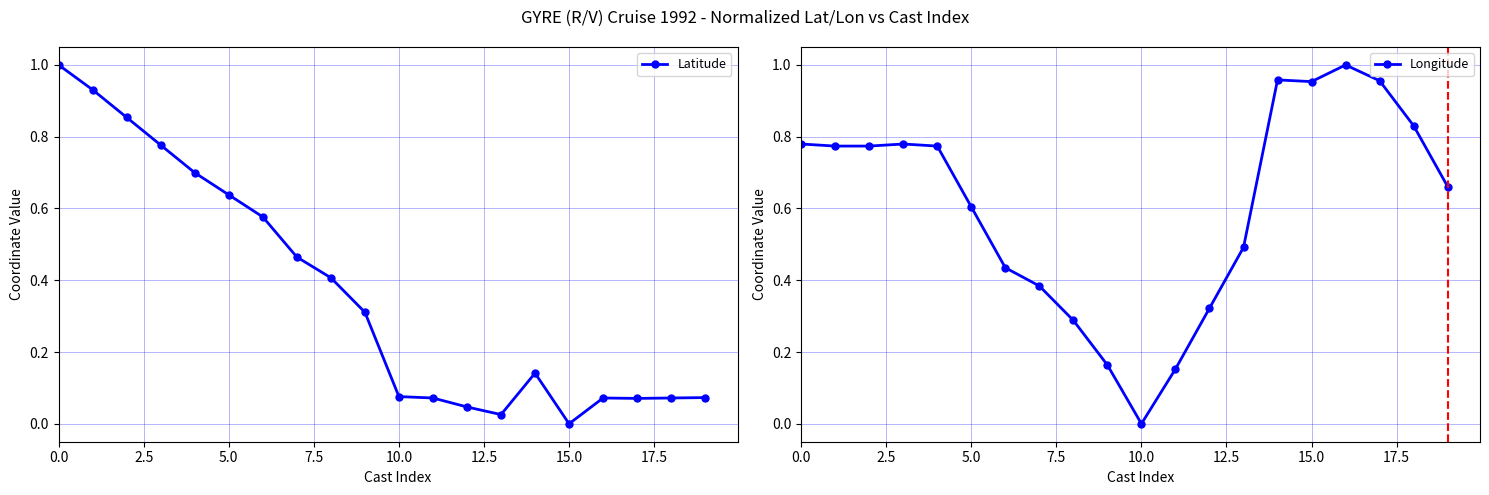

Reading left to right, list all the values displayed in this chart.

Latitude: 1.0	0.9	0.9	0.8	0.7	0.6	0.6	0.5	0.4	0.3	0.1	0.1	0.0	0.0	0.1	0.0	0.1	0.1	0.1	0.1
Longitude: 0.8	0.8	0.8	0.8	0.8	0.6	0.4	0.4	0.3	0.2	0.0	0.2	0.3	0.5	1.0	1.0	1.0	1.0	0.8	0.7